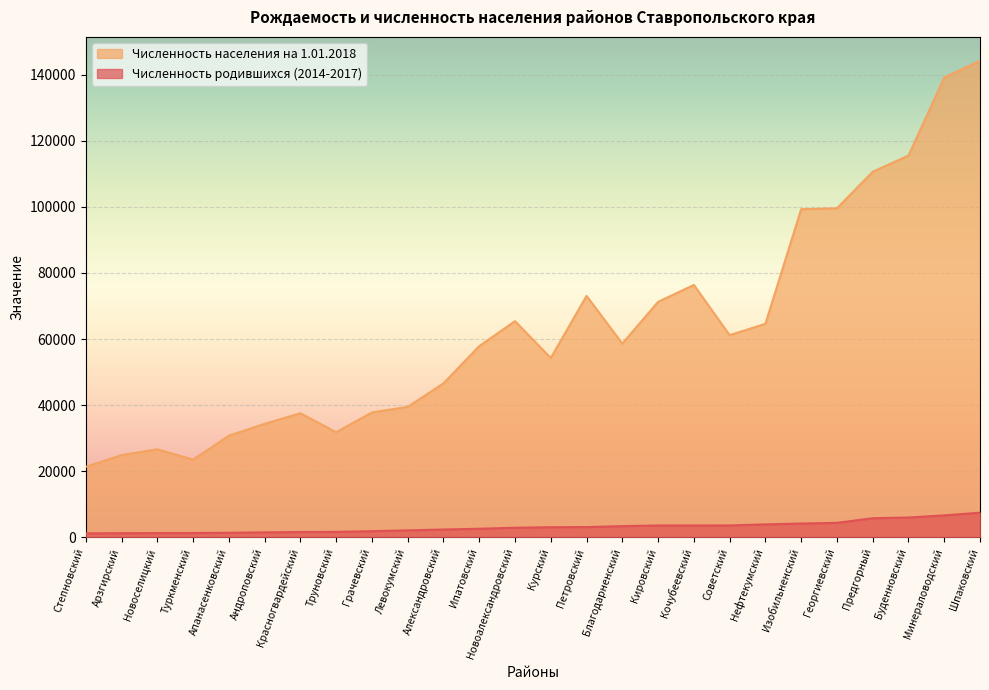

True or false: Численность родившихся has a value of 7476 at Шпаковский.

True